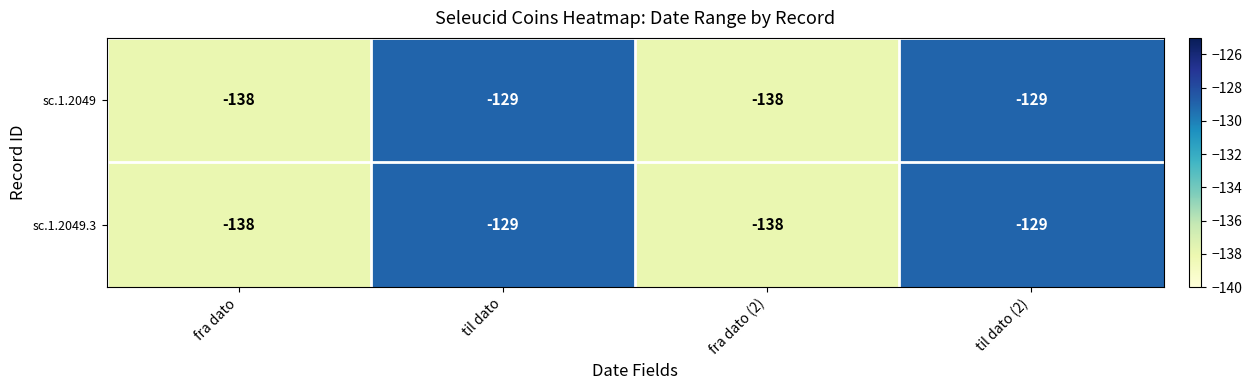

What is the total value across all series at fra dato?

-276